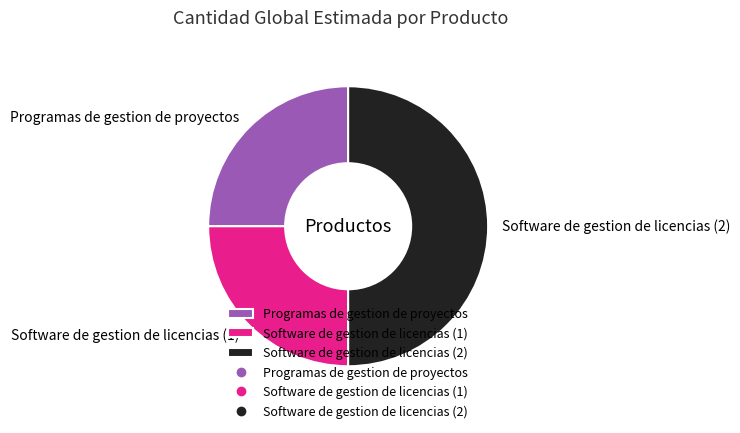

Count the number of slices in the pie.

3